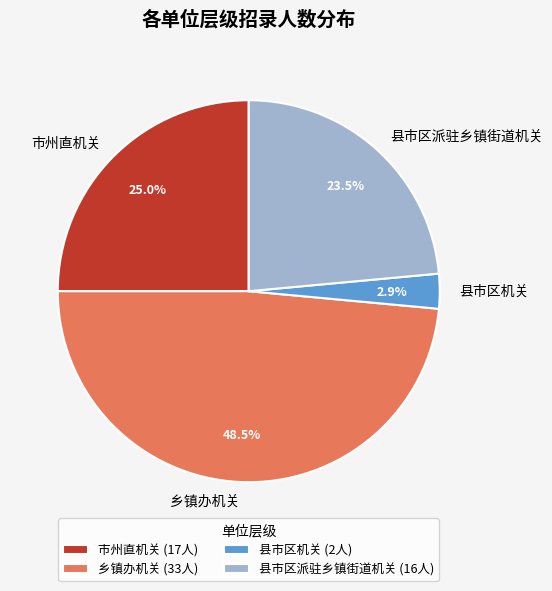

Between 县市区派驻乡镇街道机关 and 市州直机关, which is larger?

市州直机关